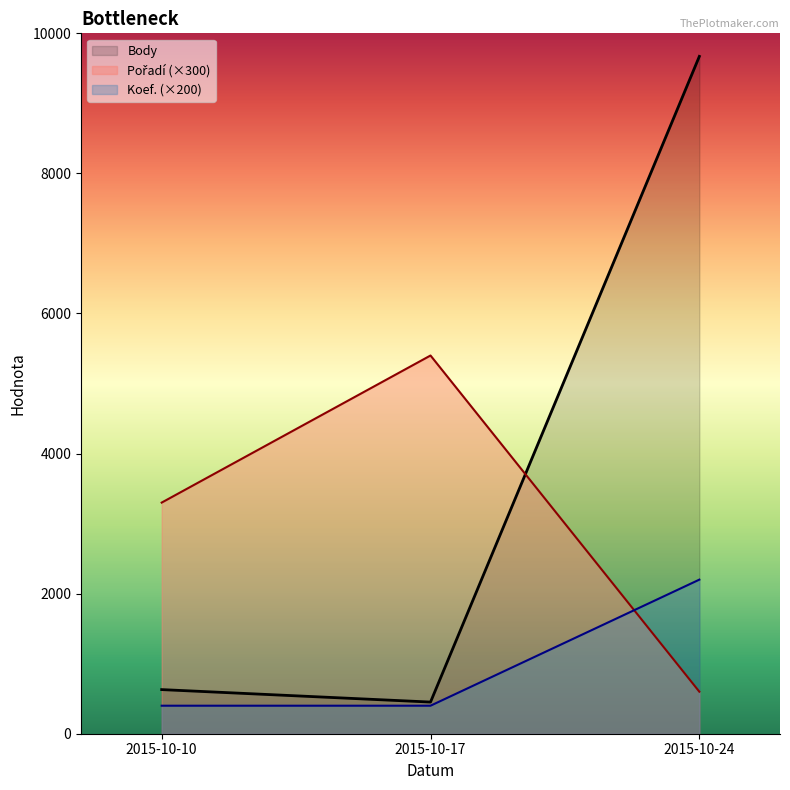

What is the spread (max minus min) of values at 2015-10-24?

9071